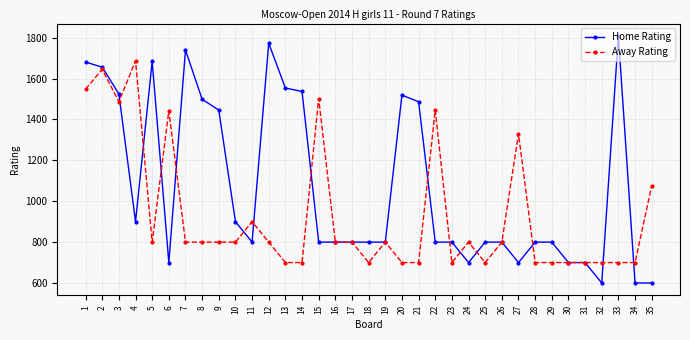

How many Away Rating values are between 700 and 1075?

27